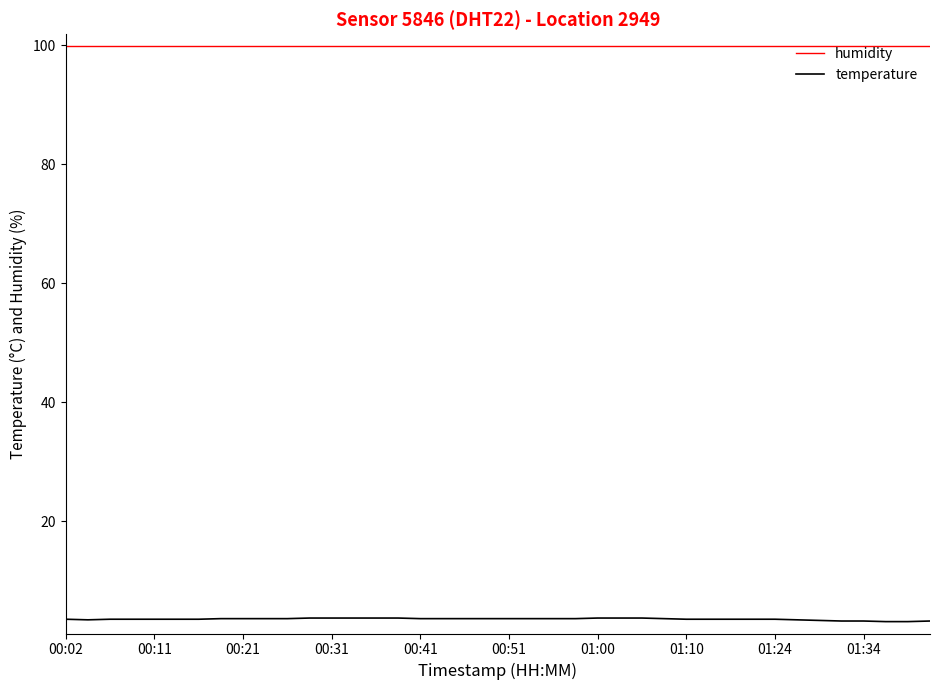

Which series has the largest total across all categories?

humidity